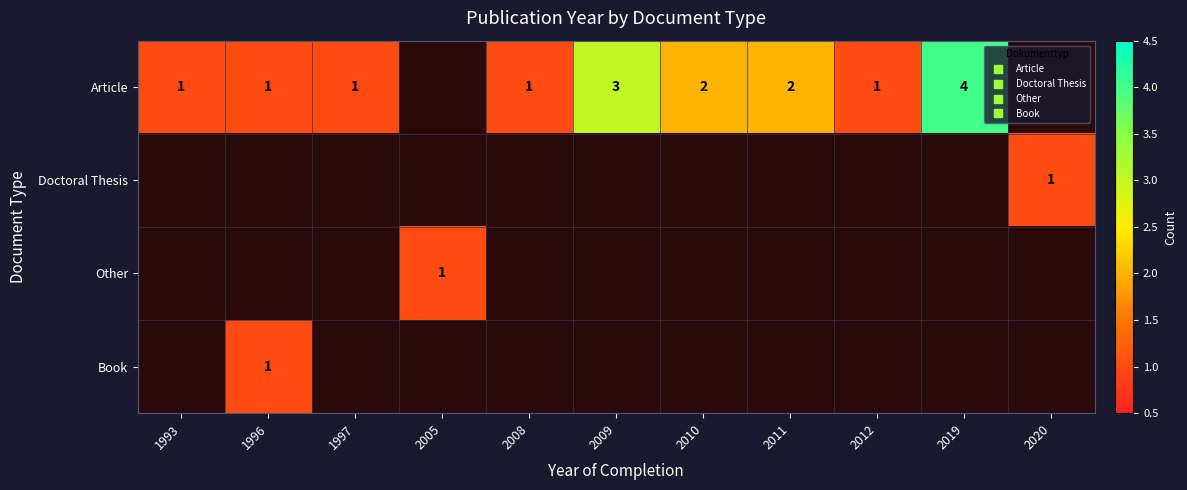

Read the Doctoral Thesis value at 2020.

1